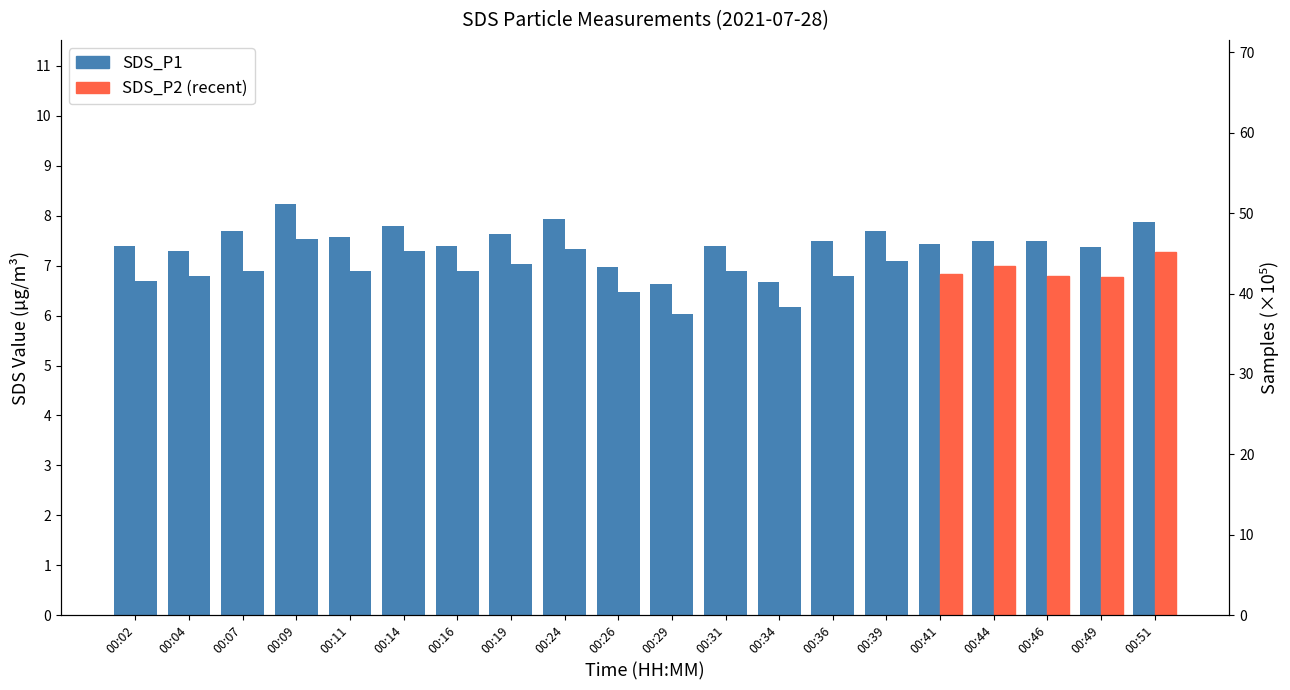

Where is SDS_P1 nearest to the value 7?

00:26